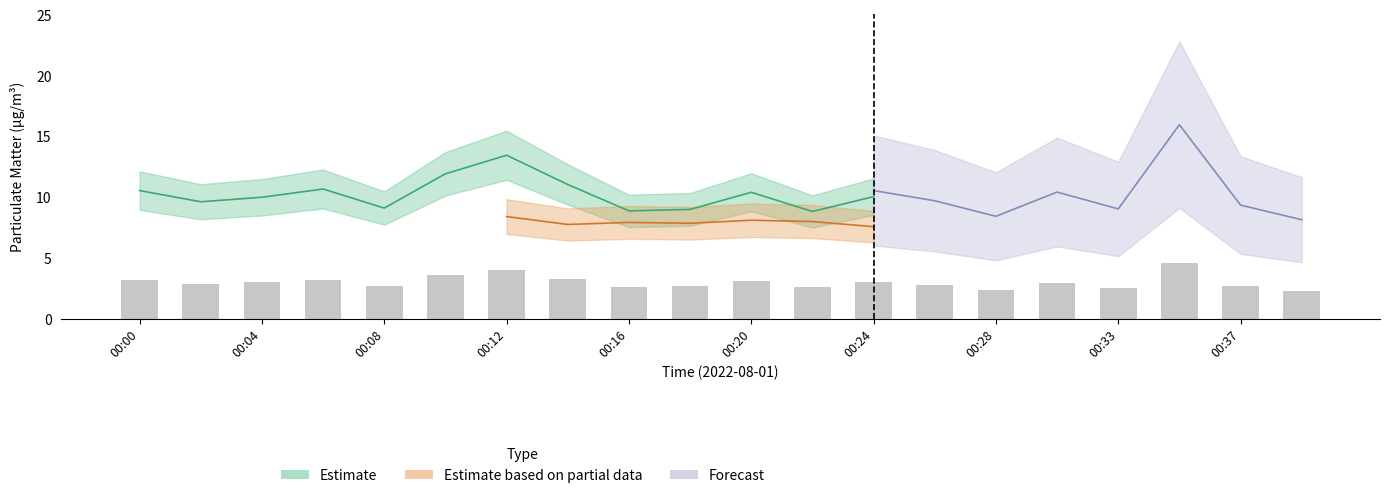

What is the approximate value at 00:39?

2.3